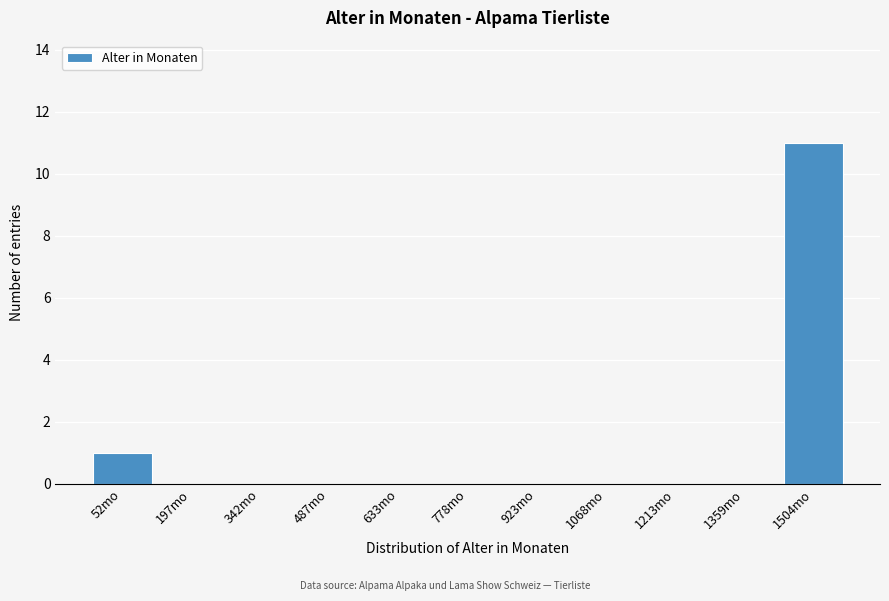

Reading left to right, list all the values displayed in this chart.

52mo=1	197mo=0	342mo=0	487mo=0	633mo=0	778mo=0	923mo=0	1068mo=0	1213mo=0	1359mo=0	1504mo=11